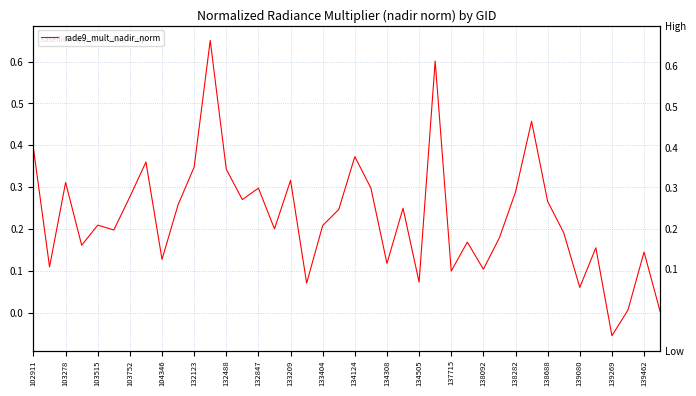

Is it true that the value at 133404 is 0.3?

False